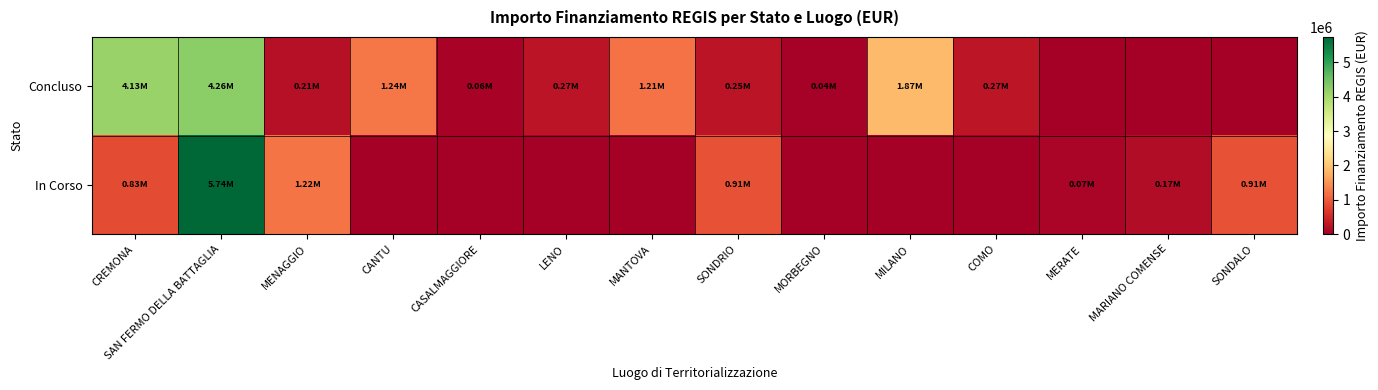

At how many categories does at least one series exceed 743099?

8